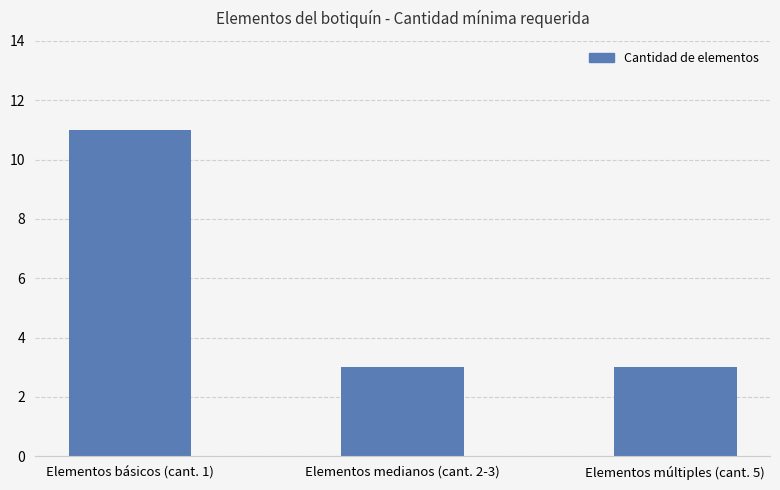

Reading left to right, what are all the values shown in this chart?

Elementos básicos (cant. 1)=11	Elementos medianos (cant. 2-3)=3	Elementos múltiples (cant. 5)=3